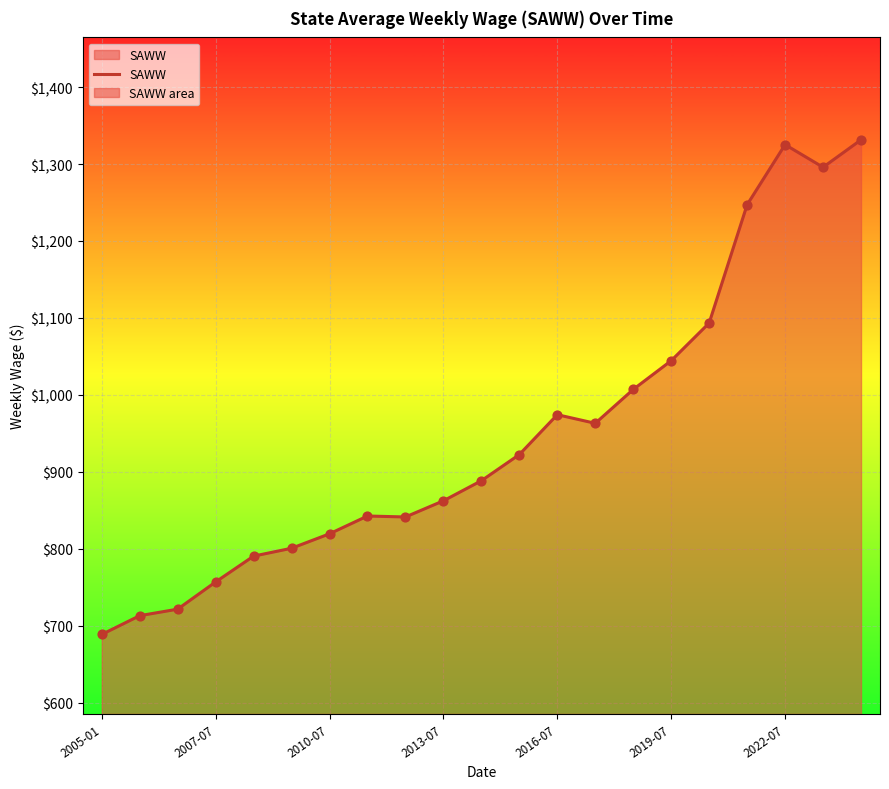

What is the change in value from 2005-01 to 2013-07?

+173.7